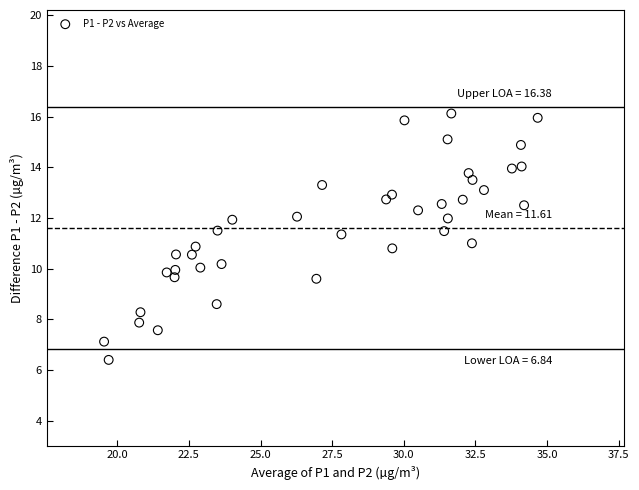

What is the range of X values (max minus min)?

15.1